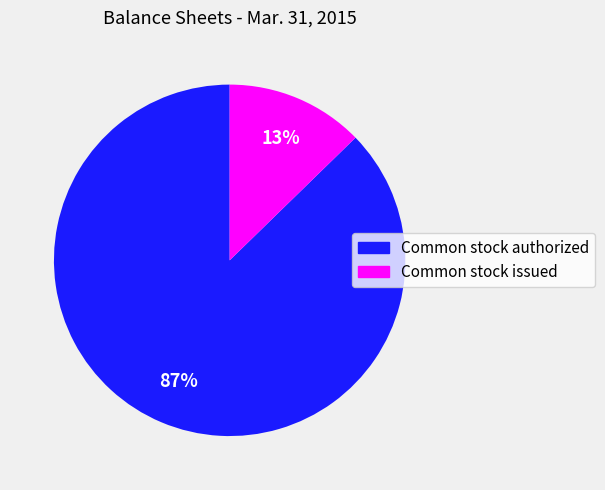

To the nearest percent, what is the average slice percentage?

50%